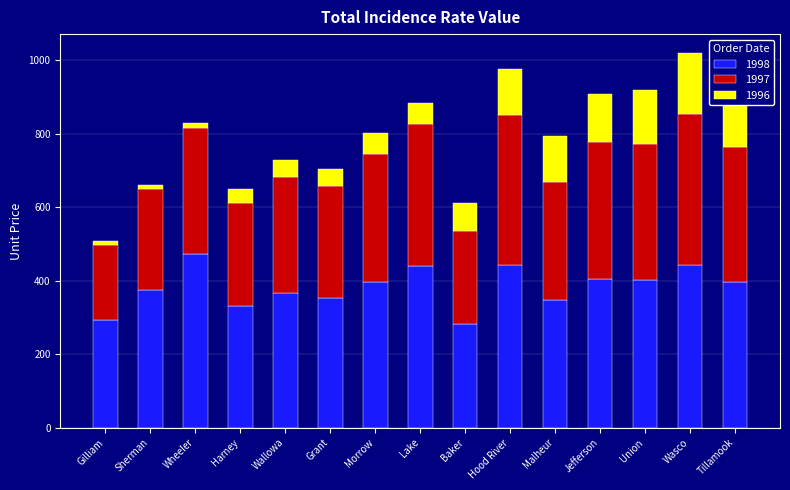

Reading right to left, list all the values displayed in this chart.

1998: Tillamook=395.5	Wasco=443.0	Union=401.2	Jefferson=403.9	Malheur=347.1	Hood River=442.7	Baker=282.4	Lake=439.1	Morrow=396.1	Grant=353.7	Wallowa=367.6	Harney=330.7	Wheeler=471.5	Sherman=374.1	Gilliam=292.1
1997: Tillamook=366.9	Wasco=411.6	Union=370.8	Jefferson=372.1	Malheur=320.0	Hood River=407.7	Baker=251.7	Lake=386.4	Morrow=349.5	Grant=303.9	Wallowa=315.0	Harney=281.9	Wheeler=344.0	Sherman=275.8	Gilliam=205.7
1996: Tillamook=174.0	Wasco=165.0	Union=147.0	Jefferson=131.0	Malheur=127.0	Hood River=124.0	Baker=76.0	Lake=58.0	Morrow=56.0	Grant=47.0	Wallowa=46.0	Harney=38.0	Wheeler=13.0	Sherman=11.0	Gilliam=10.0